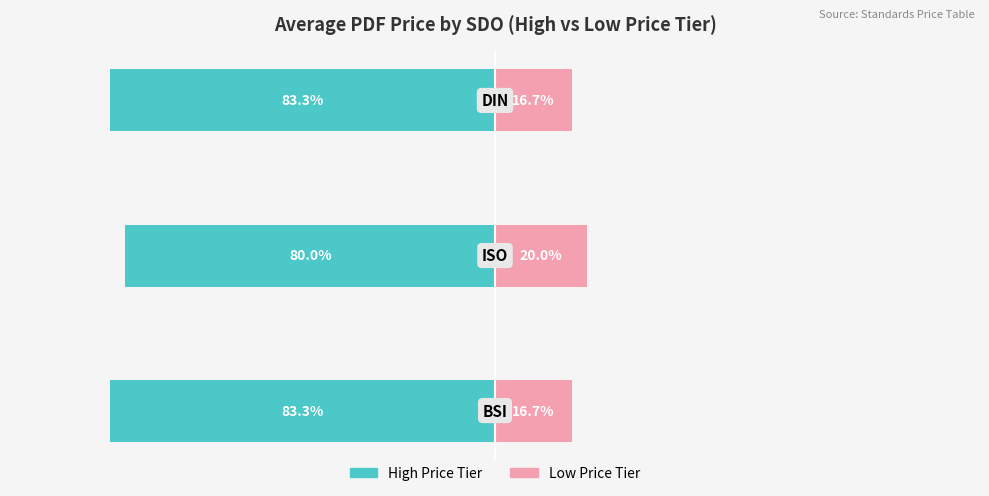

The High Price Tier series shows -80.0 at −100. True or false?

True